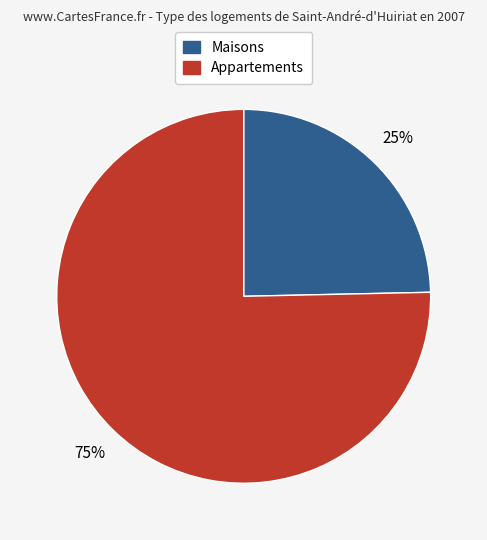

To the nearest percent, what is the average slice percentage?

50%